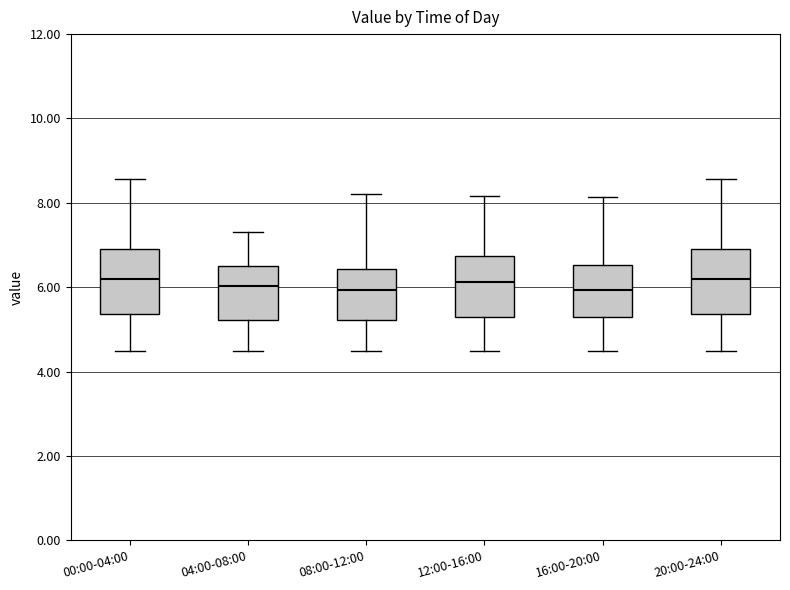

Where is the upper edge of the box for 12:00-16:00 on the y-axis? The values are not printed on the chart, so give them approximately, as read against the axis.

6.8